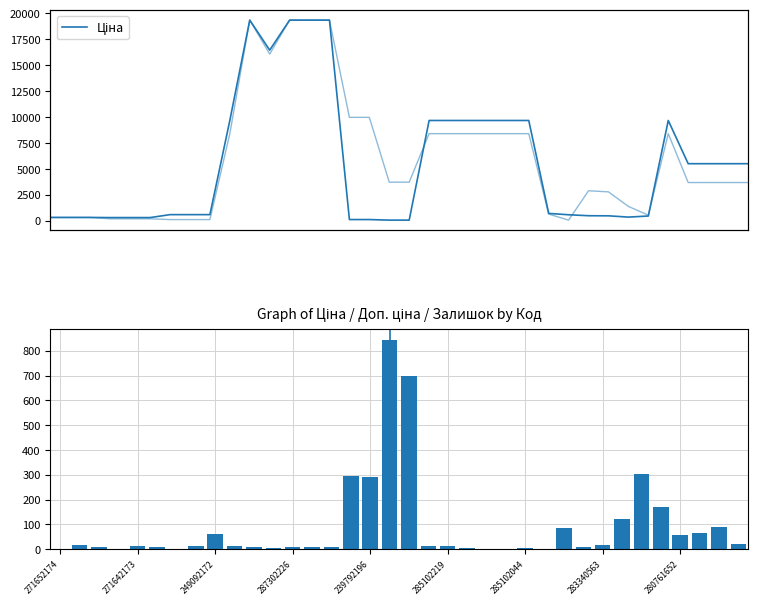

Are the bars grouped side by side (vs. stacked)?

Yes